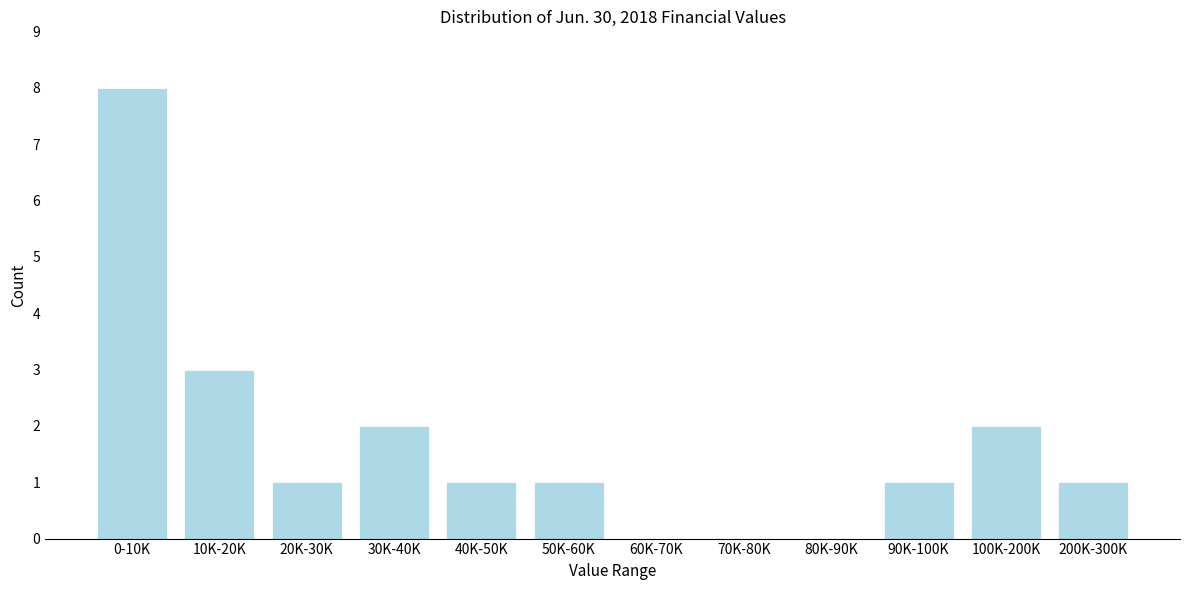

Reading right to left, list all the values displayed in this chart.

200K-300K=1	100K-200K=2	90K-100K=1	80K-90K=0	70K-80K=0	60K-70K=0	50K-60K=1	40K-50K=1	30K-40K=2	20K-30K=1	10K-20K=3	0-10K=8